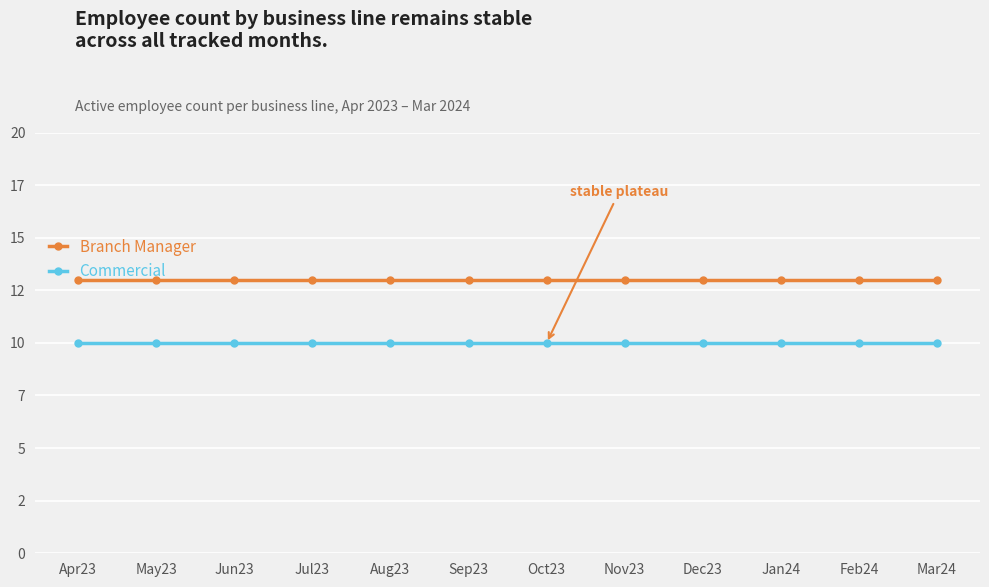

Which series has the widest spread of values?

Branch Manager